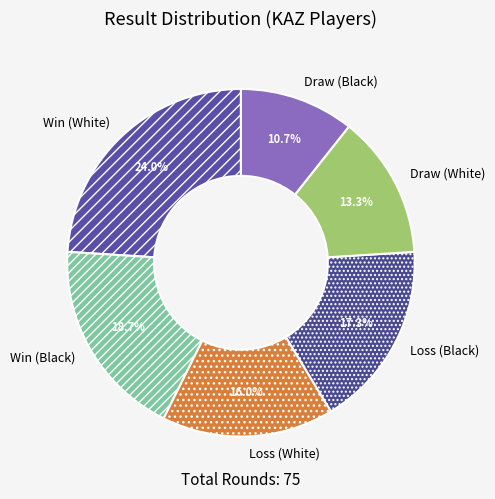

What is the smallest slice in the pie chart?

Draw (Black)